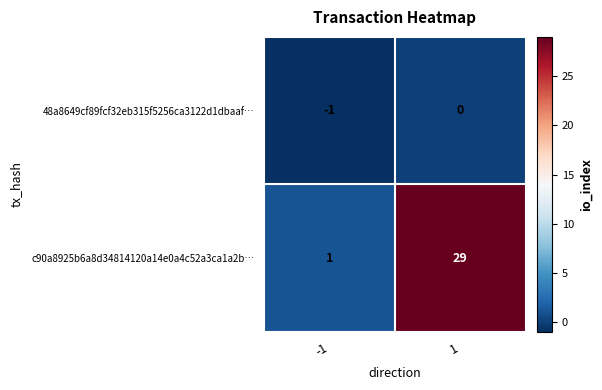

Reading left to right, transcribe all the data shown in this chart.

48a8649cf89fcf32eb315f5256ca3122d1dbaaf…: -1	0
c90a8925b6a8d34814120a14e0a4c52a3ca1a2b…: 1	29